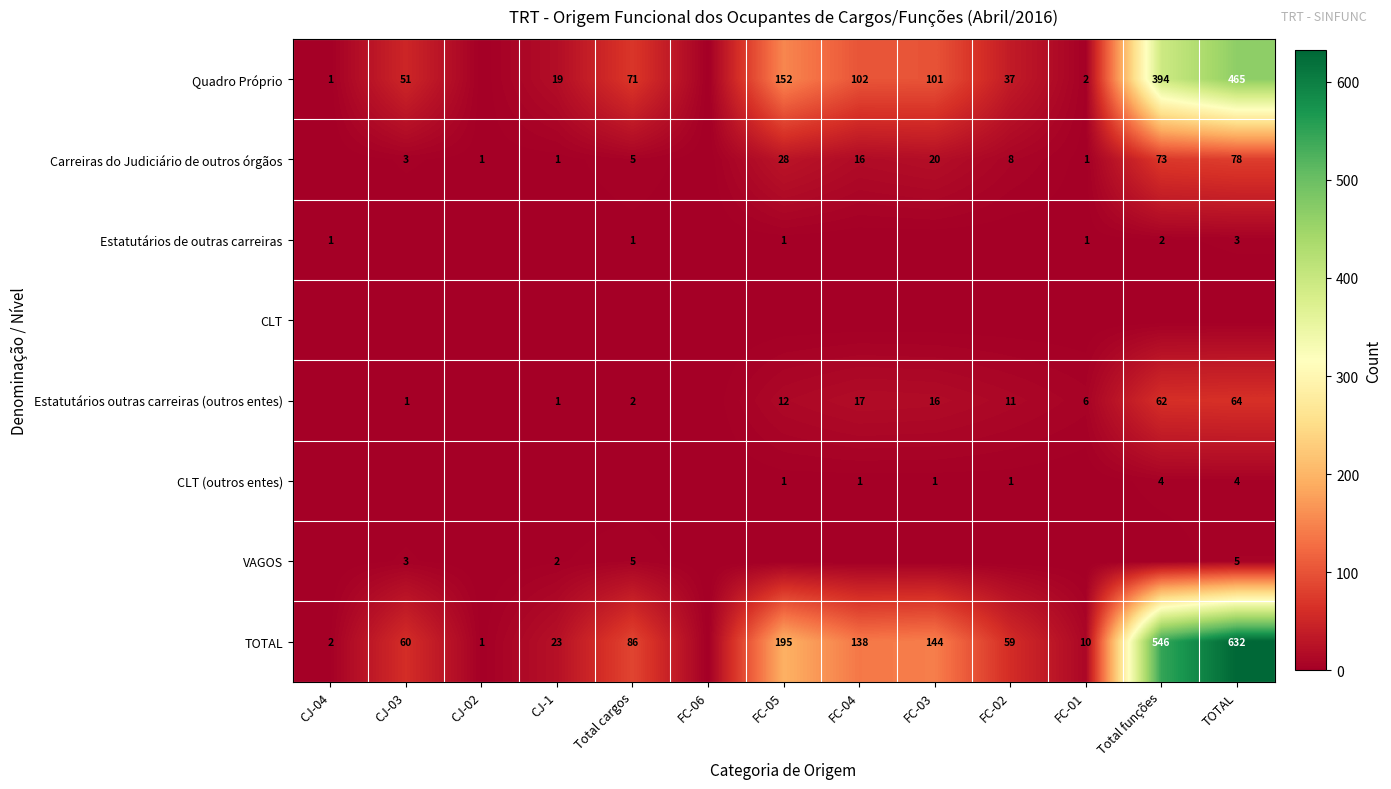

The value of Quadro Próprio at CJ-04 is 1. True or false?

True